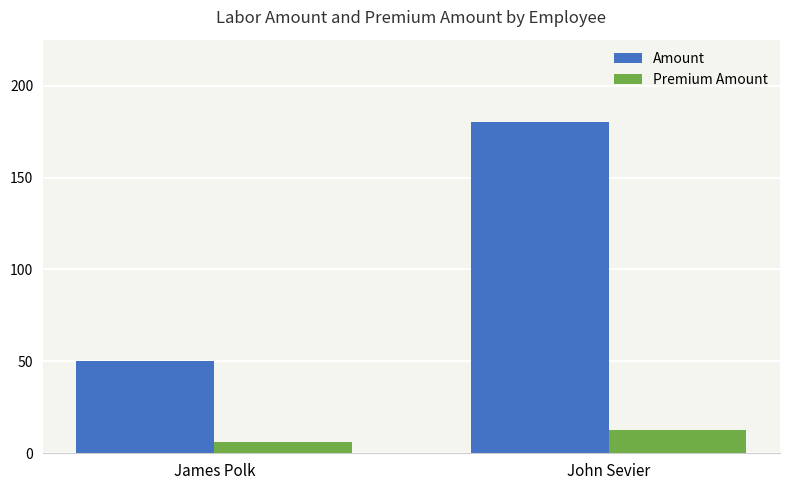

What is the sum of all Premium Amount values?

18.8